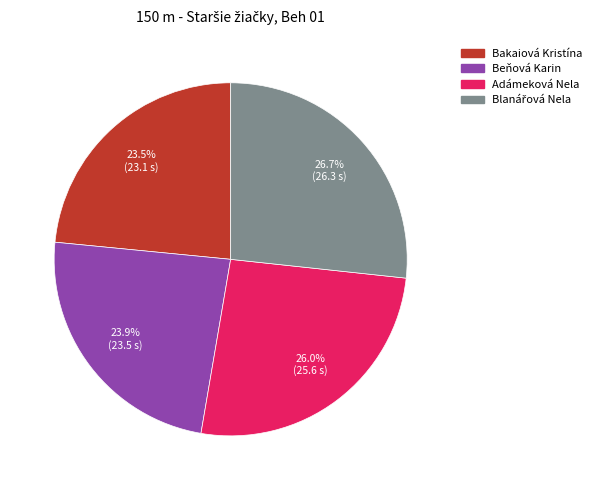

True or false: Beňová Karin accounts for 10% of the total.

False